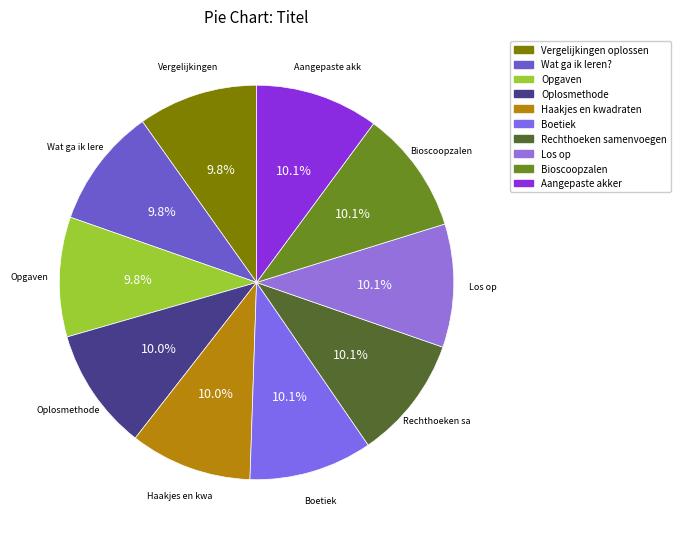

To the nearest percent, what portion does Rechthoeken samenvoegen represent?

10%